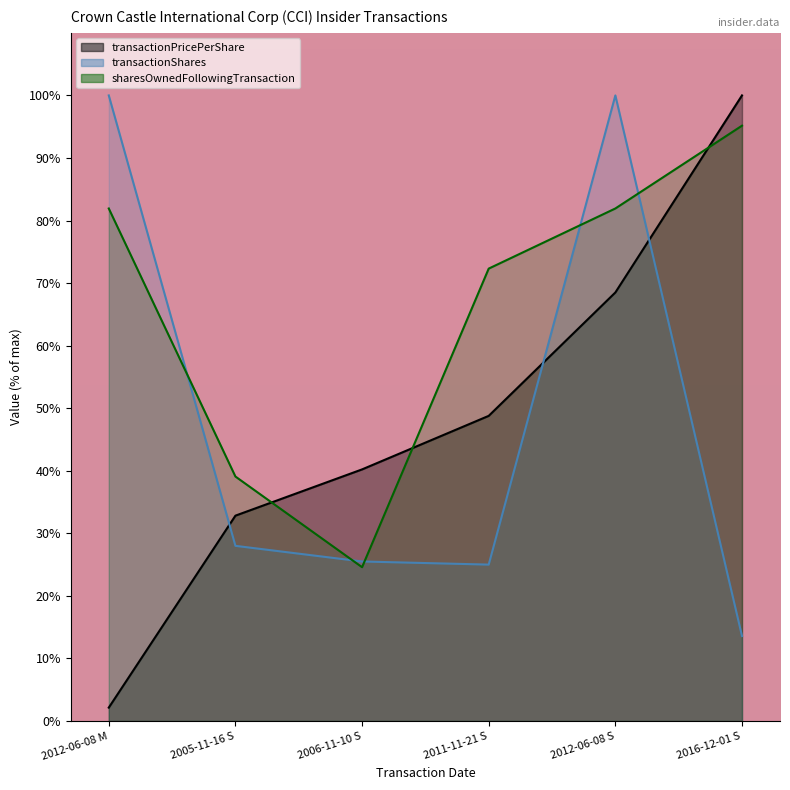

Rank the series by their maximum value, from lowest to highest.

sharesOwnedFollowingTransaction, transactionPricePerShare, transactionShares